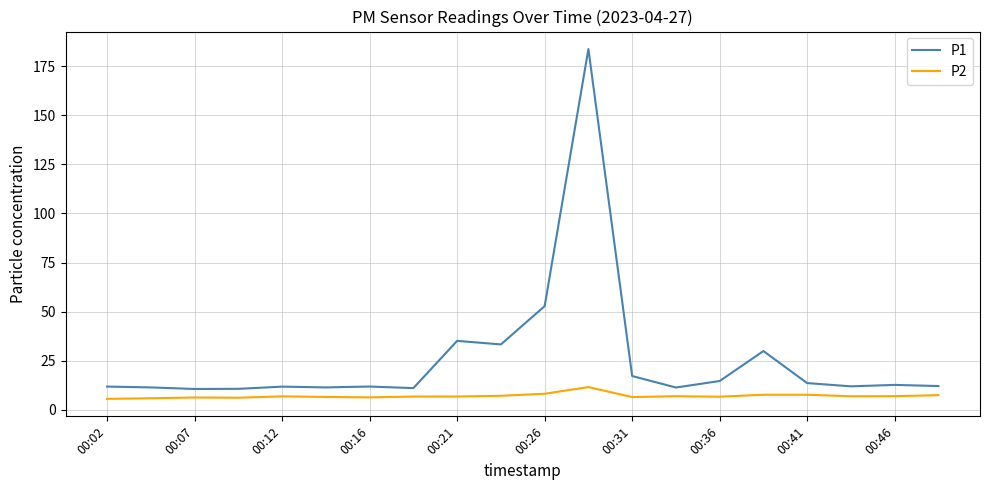

True or false: P1 and P2 cross at least once.

False